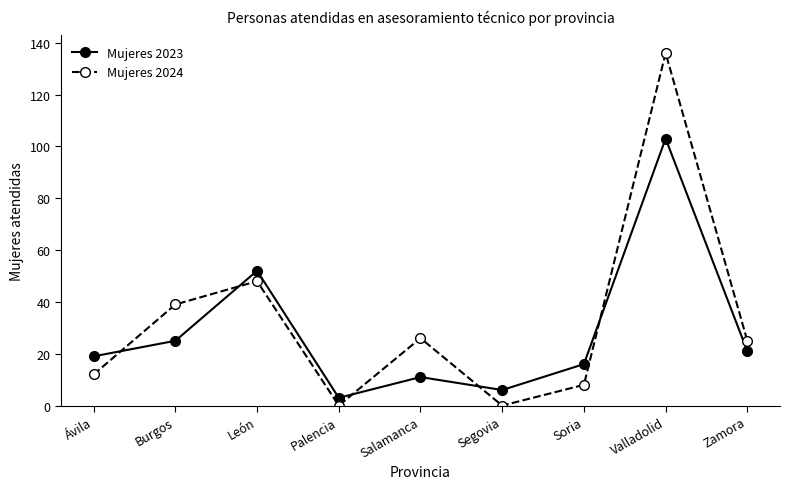

At which category is the sum across all series the highest?

Valladolid